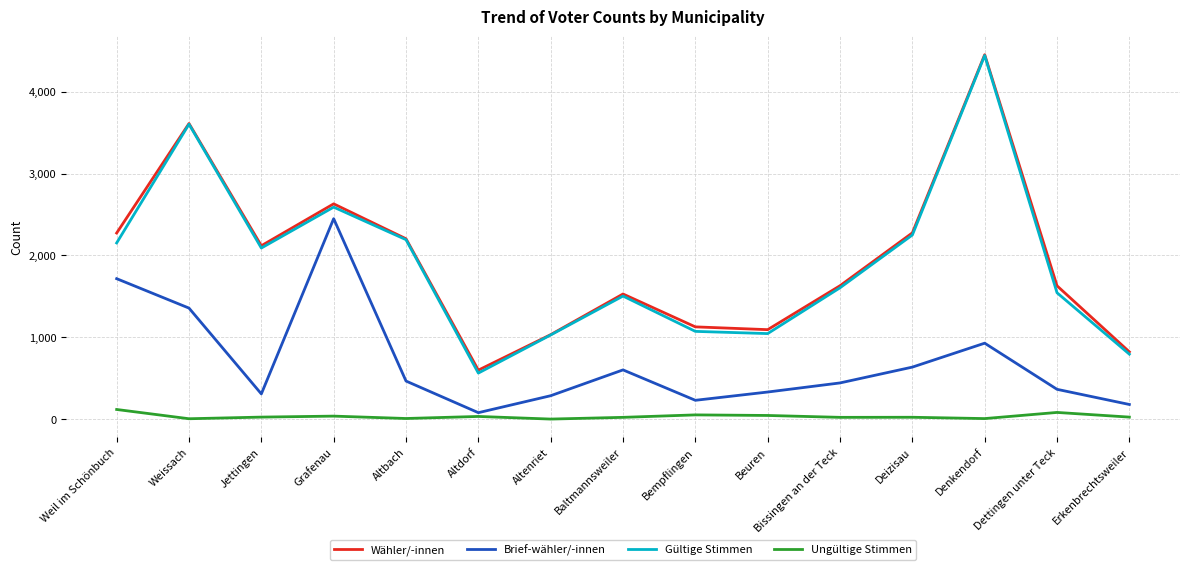

Is this an area chart (filled region under the line)?

No